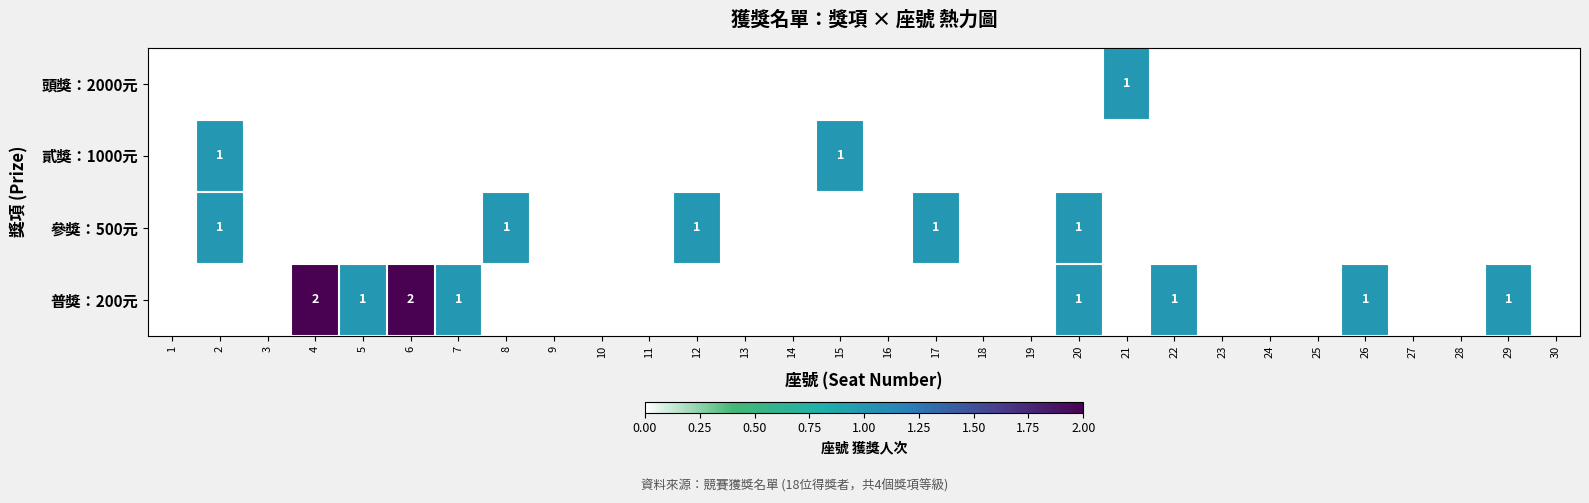

The value of 參獎：500元 at 17 is 0. True or false?

False